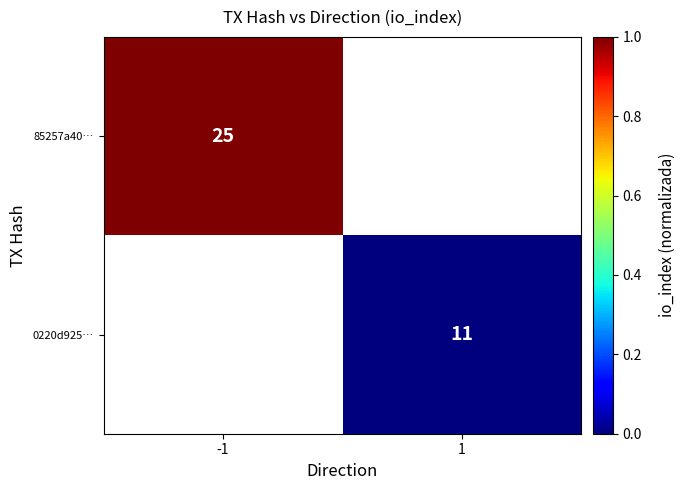

Is the value of 85257a40… at -1 greater than the value of 0220d925… at 1?

Yes